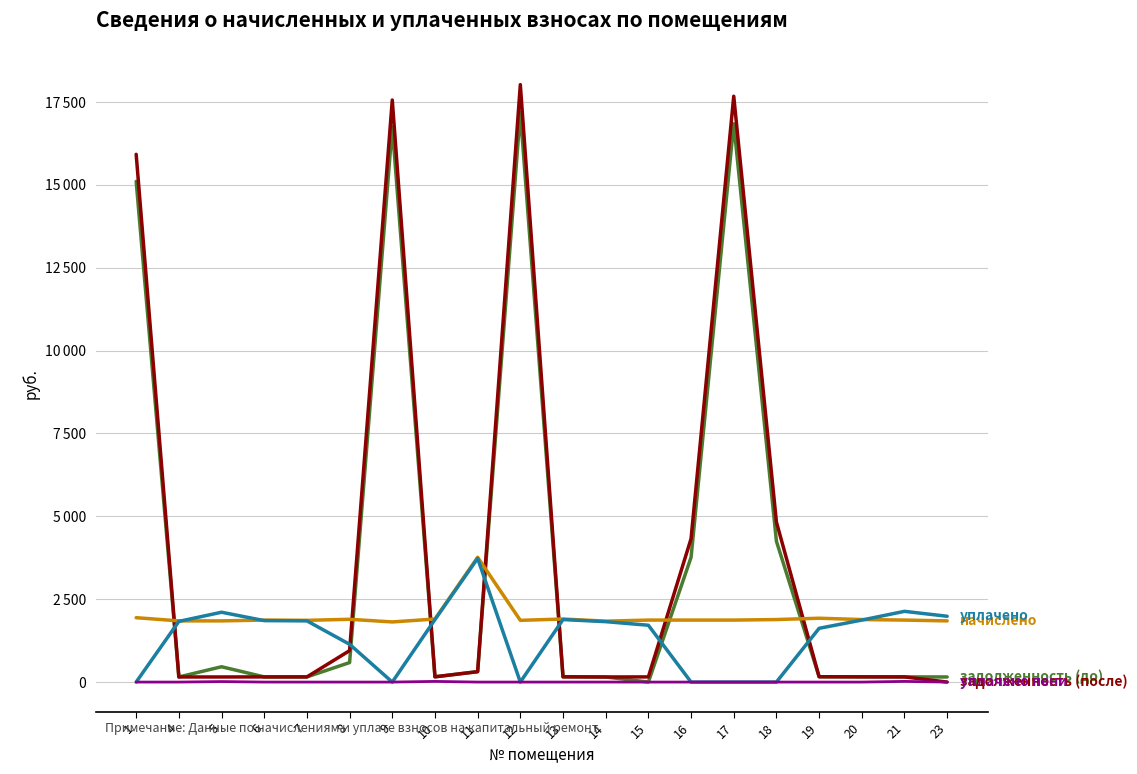

Does the chart have visible grid lines?

Yes